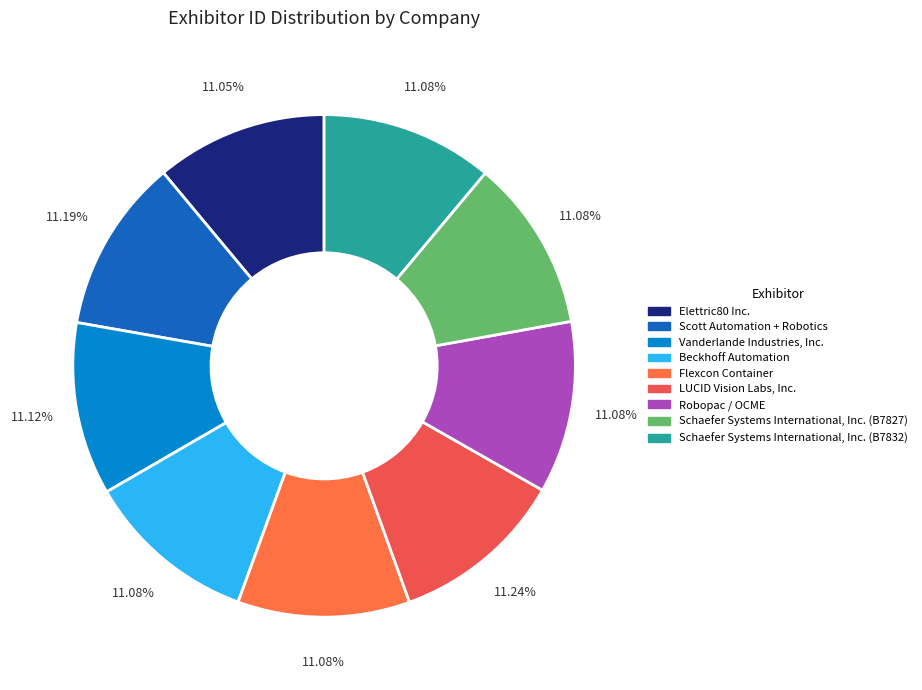

What is the total percentage of Flexcon Container and Beckhoff Automation?

22.2%